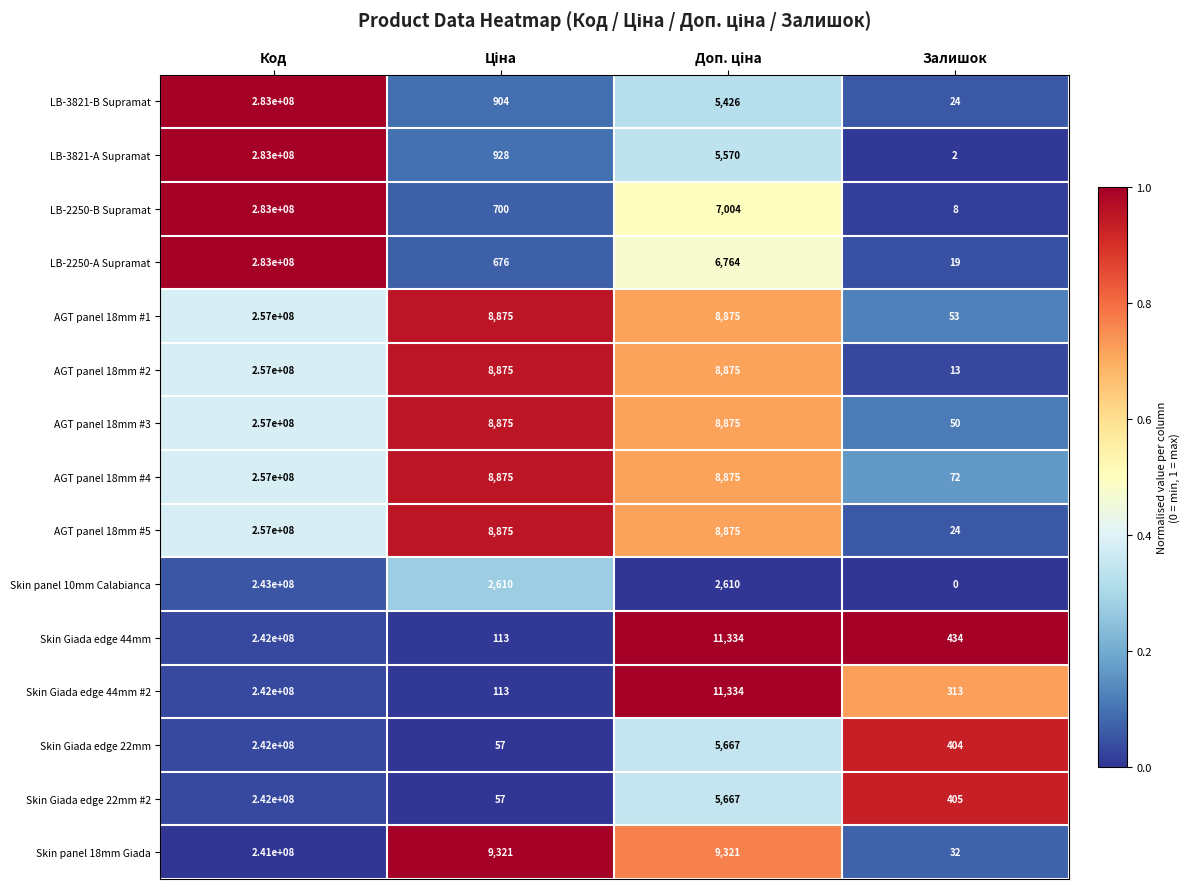

Which series has the largest range (max minus min)?

LB-3821-А Supramat